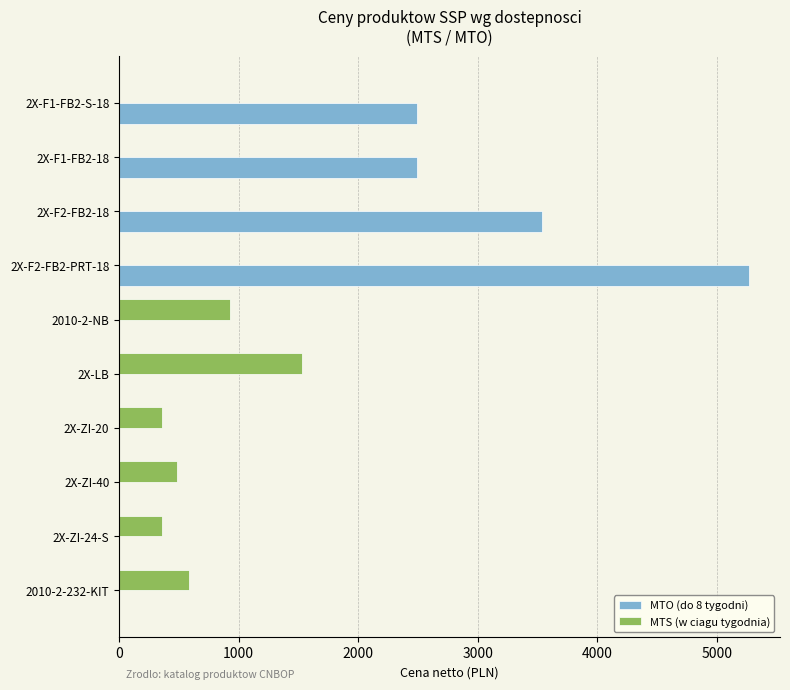

At which category does the chart reach its peak across all series?

2X-F2-FB2-PRT-18